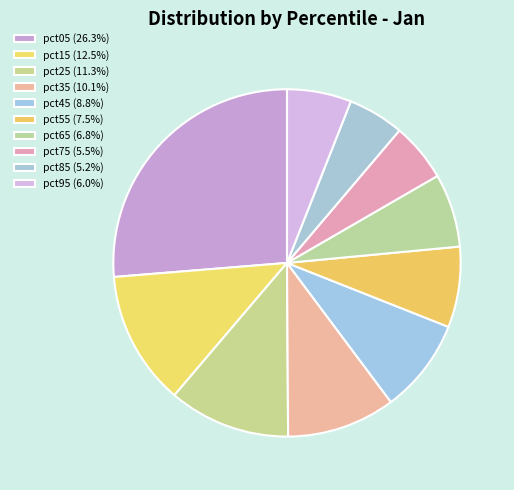

Between pct05 and pct15, which is larger?

pct05